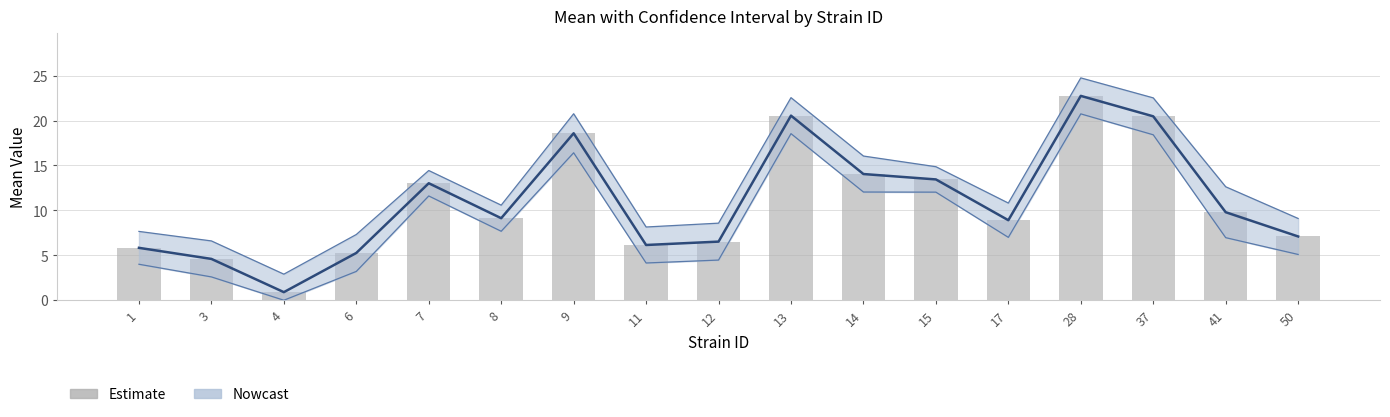

Does the chart contain stacked bars?

No